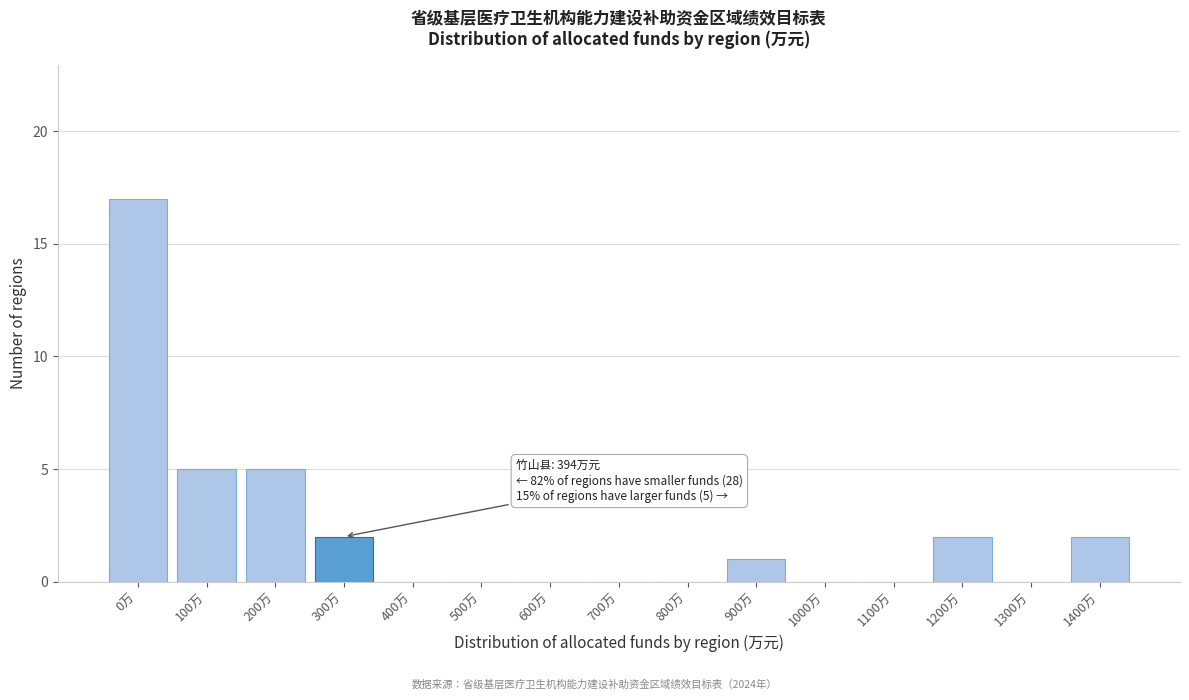

Reading left to right, list all the values displayed in this chart.

0万=17	100万=5	200万=5	300万=2	400万=0	500万=0	600万=0	700万=0	800万=0	900万=1	1000万=0	1100万=0	1200万=2	1300万=0	1400万=2